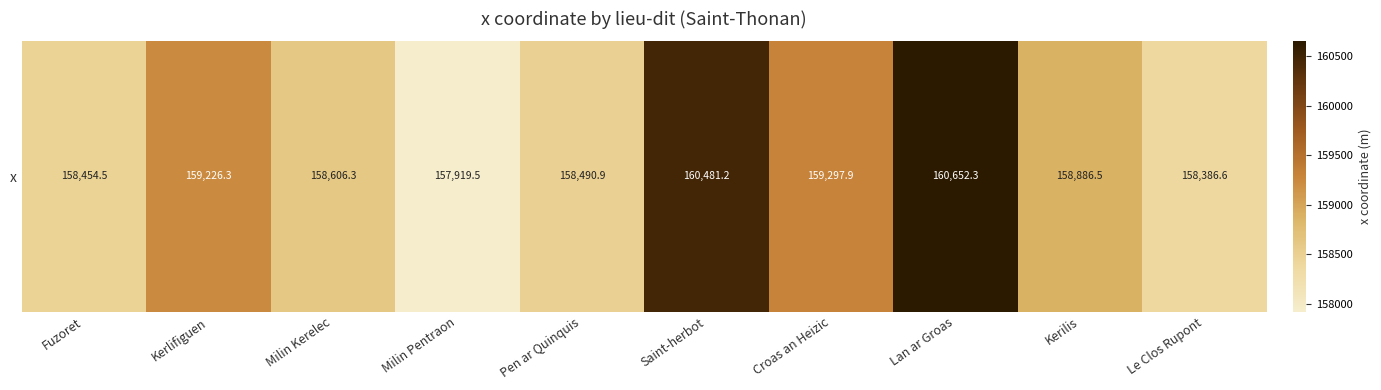

What is the minimum value shown in the chart?

157919.5